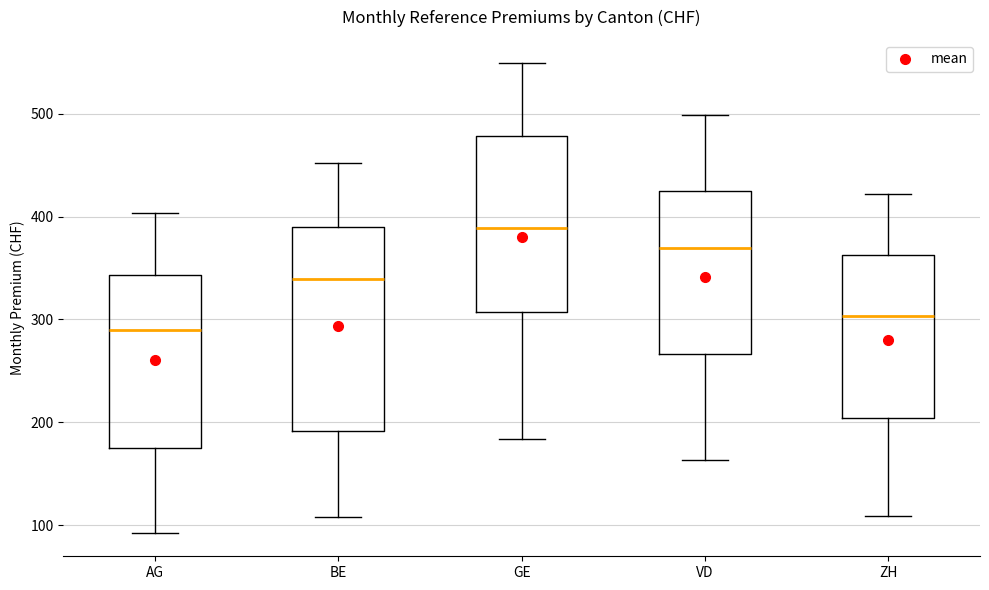

Which box is the tallest, from its lower edge to its upper edge?

BE